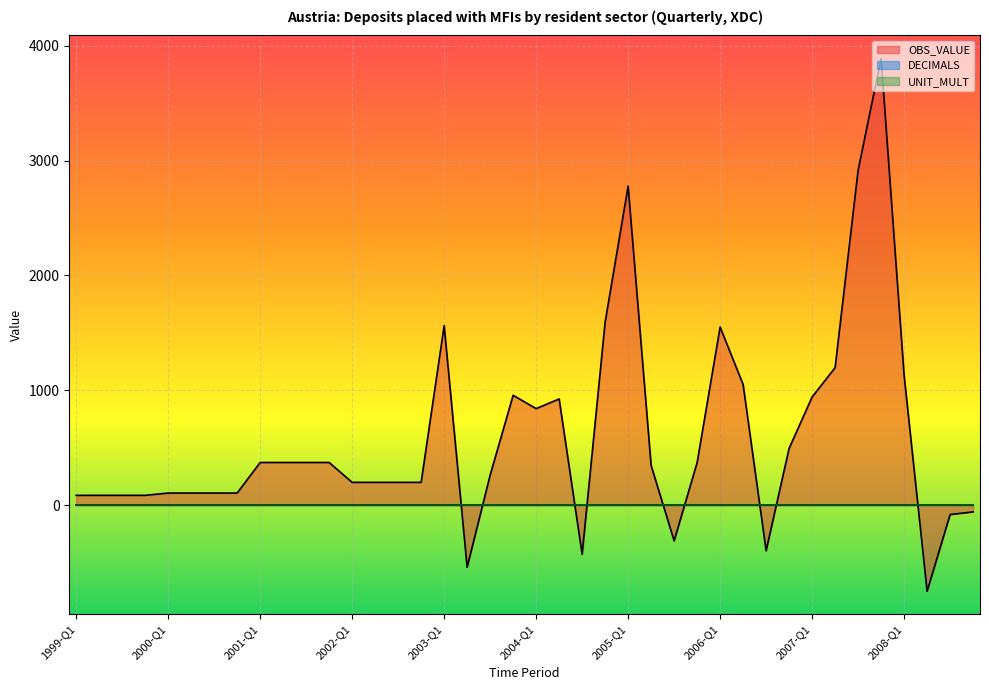

Read the OBS_VALUE value at 2006-Q2, to the nearest 10.

1050